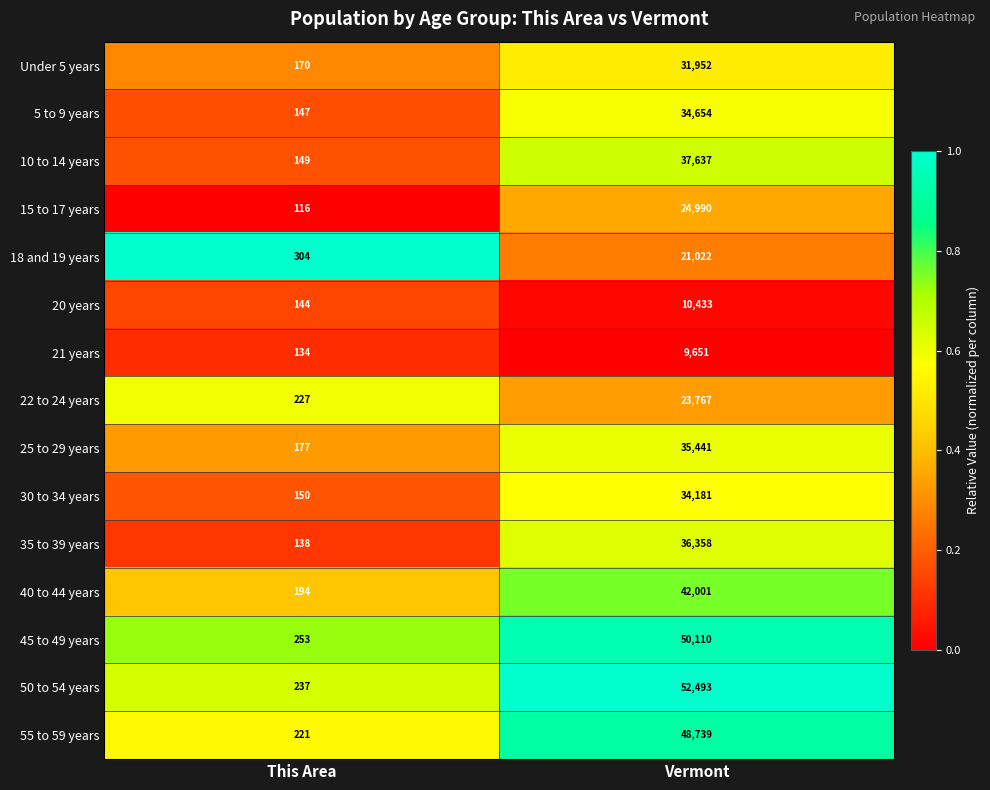

Reading right to left, what are all the values shown in this chart?

Under 5 years: Vermont=31952	This Area=170
5 to 9 years: Vermont=34654	This Area=147
10 to 14 years: Vermont=37637	This Area=149
15 to 17 years: Vermont=24990	This Area=116
18 and 19 years: Vermont=21022	This Area=304
20 years: Vermont=10433	This Area=144
21 years: Vermont=9651	This Area=134
22 to 24 years: Vermont=23767	This Area=227
25 to 29 years: Vermont=35441	This Area=177
30 to 34 years: Vermont=34181	This Area=150
35 to 39 years: Vermont=36358	This Area=138
40 to 44 years: Vermont=42001	This Area=194
45 to 49 years: Vermont=50110	This Area=253
50 to 54 years: Vermont=52493	This Area=237
55 to 59 years: Vermont=48739	This Area=221